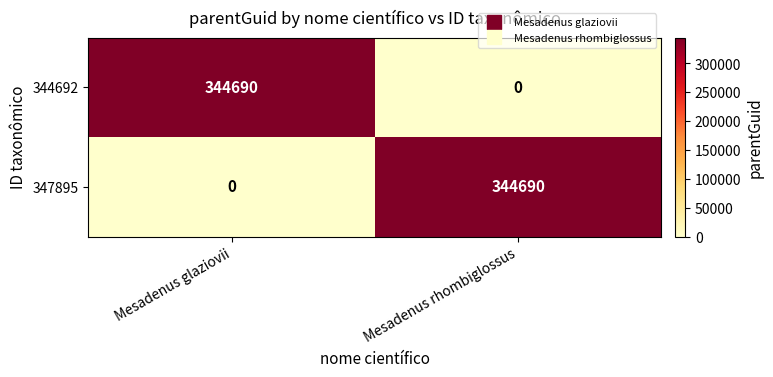

Reading left to right, what are all the values shown in this chart?

344692: 344690	0
347895: 0	344690